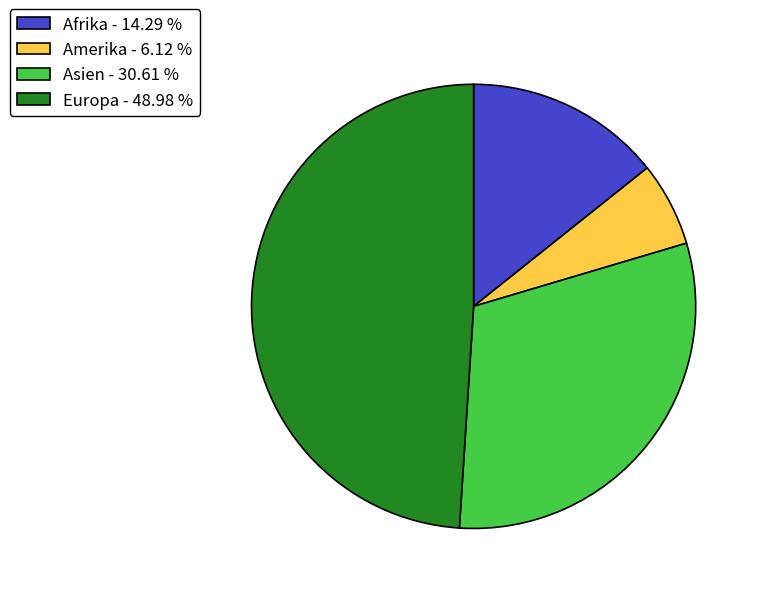

What is the ratio of the value at Europa - 48.98 % to the value at Afrika - 14.29 %?

3.4